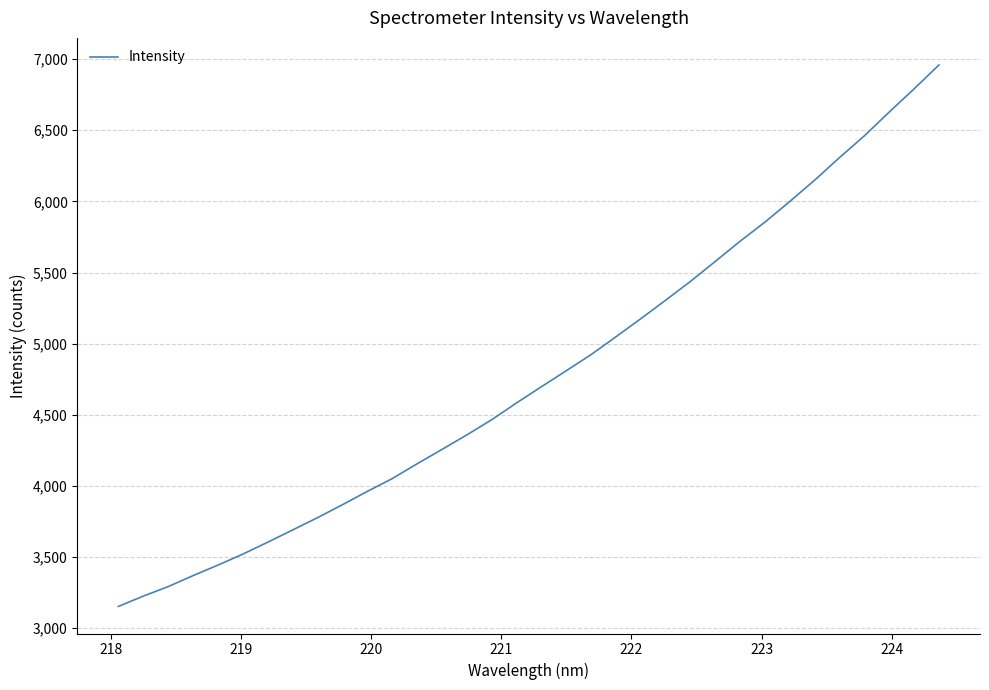

What is the difference between the maximum and minimum values?

3806.6